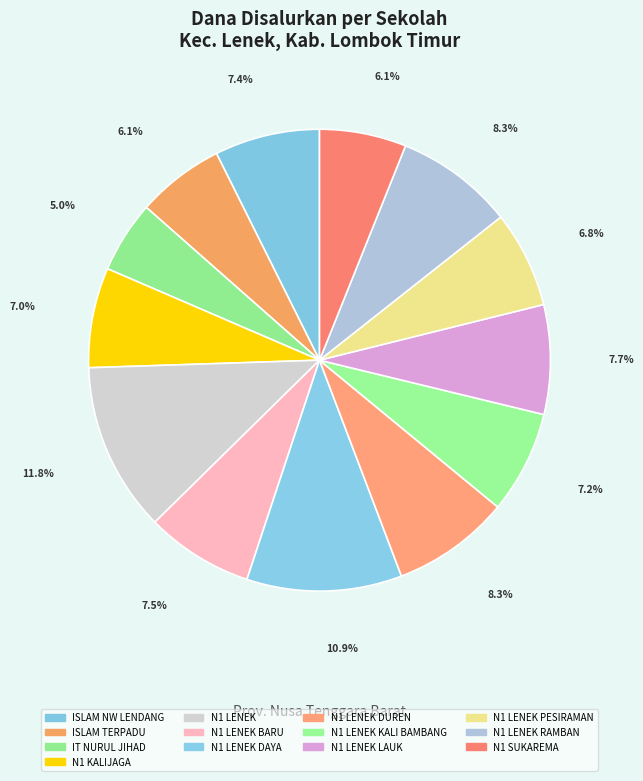

Does any single category account for the majority?

No